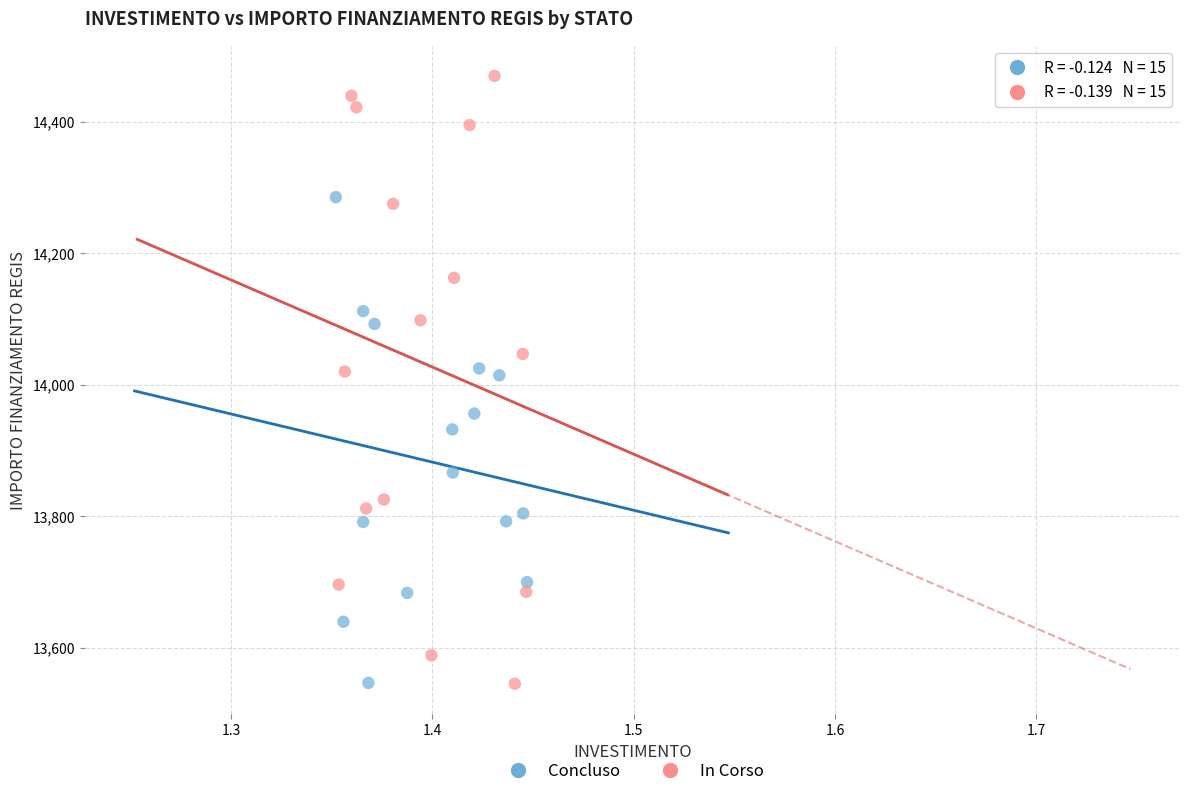

Which series has the widest spread of Y values?

In Corso